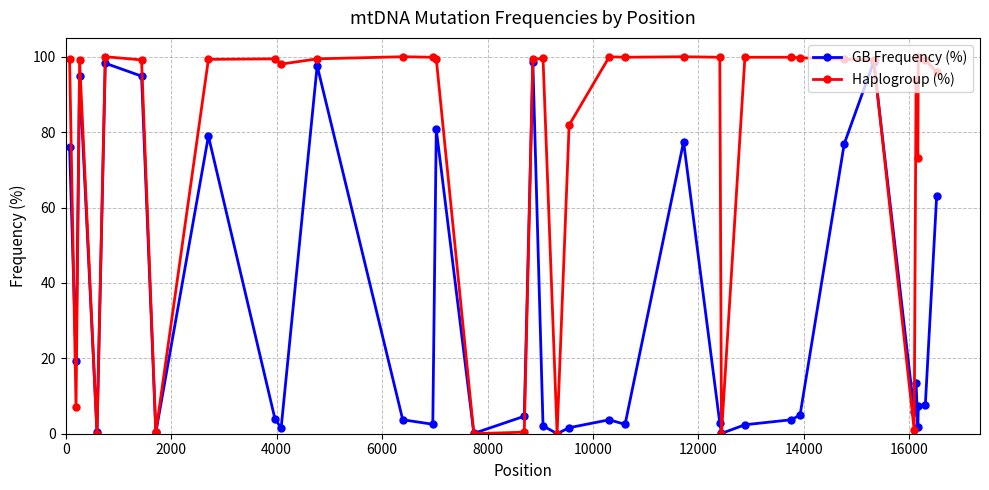

What are all the series names shown in the legend?

GB Frequency (%), Haplogroup (%)